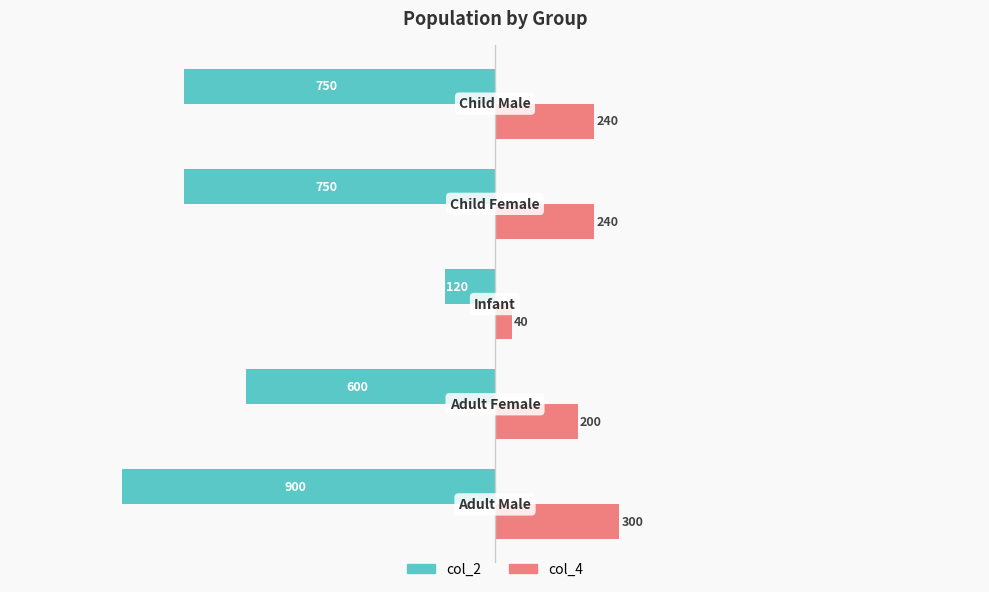

What is the sum of all col_2 values?

-3120